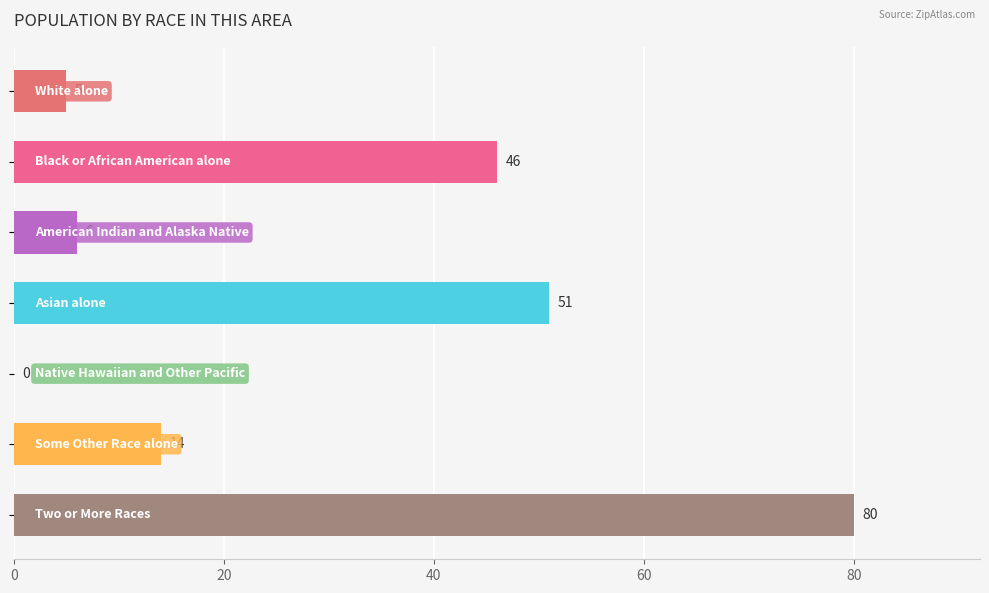

What is the sum of all values?

202